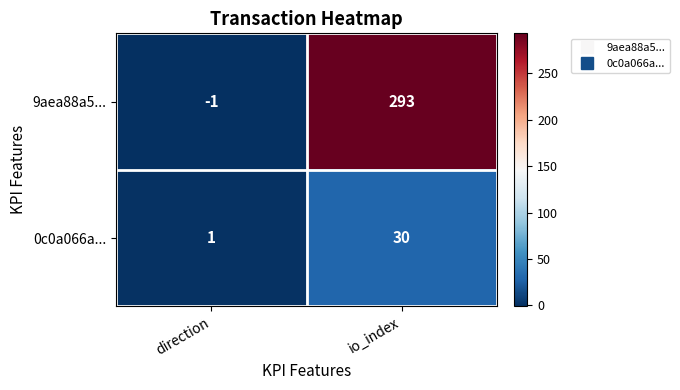

What is the sum of the 0c0a066a... values at direction and io_index?

31